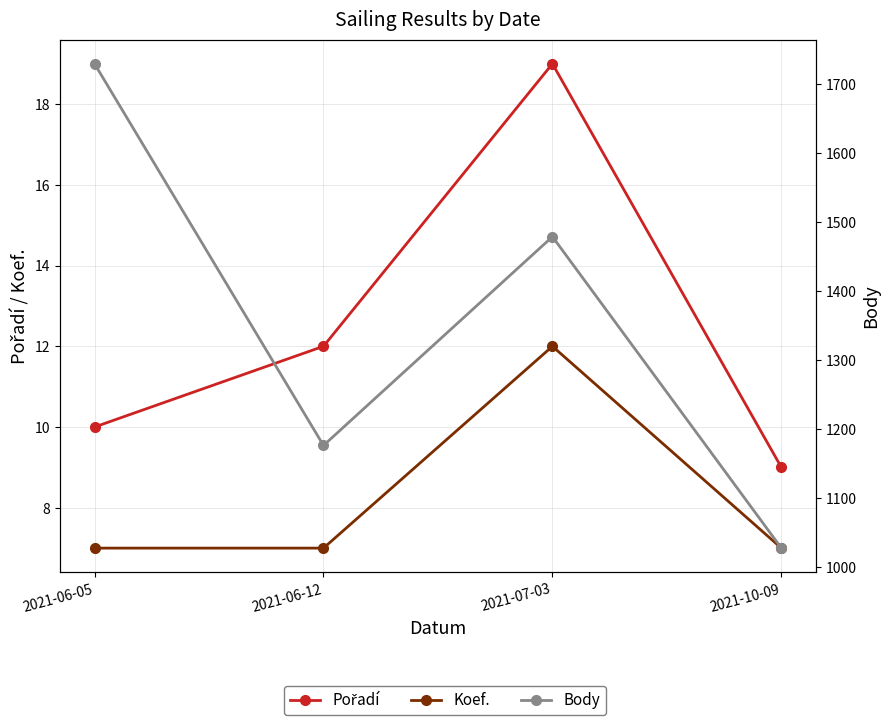

What is the value of the Koef. point at the 4th from the left?

7